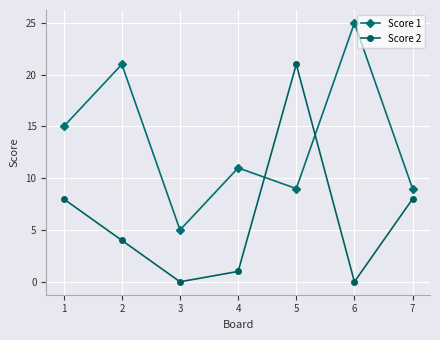

Reading left to right, transcribe all the data shown in this chart.

Score 1: 1=15	2=21	3=5	4=11	5=9	6=25	7=9
Score 2: 1=8	2=4	3=0	4=1	5=21	6=0	7=8